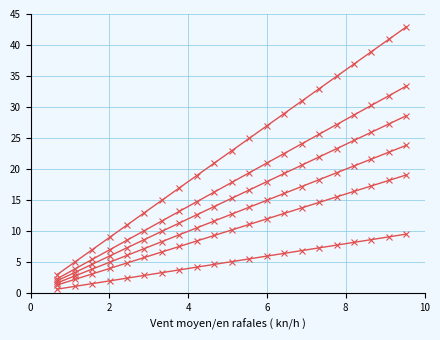

How many categories are shown in the chart?

21